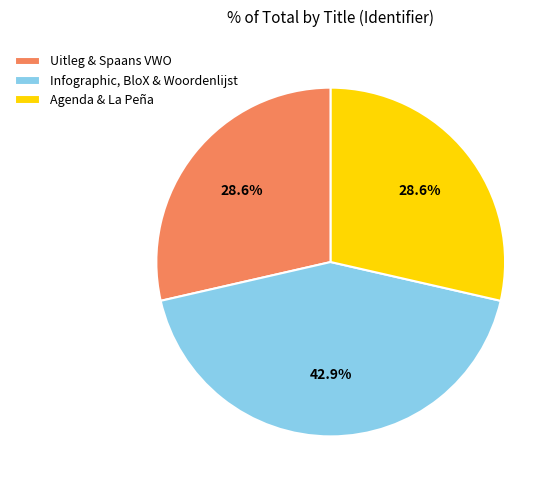

How many segments does this pie chart have?

3